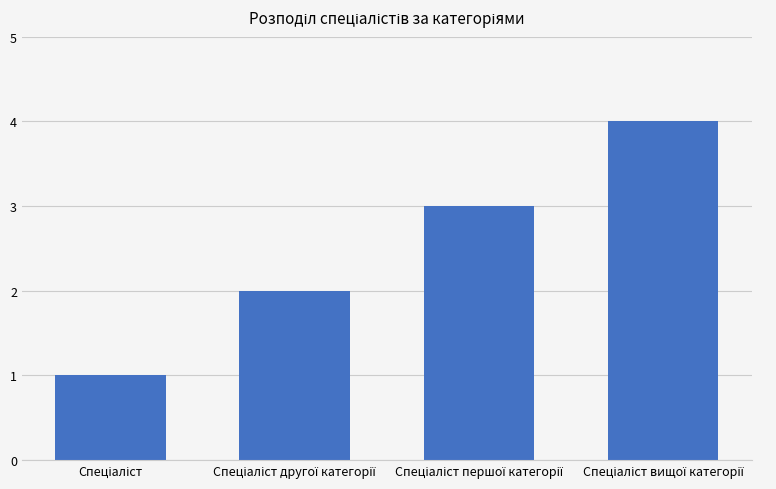

What is the sum of all values?

10